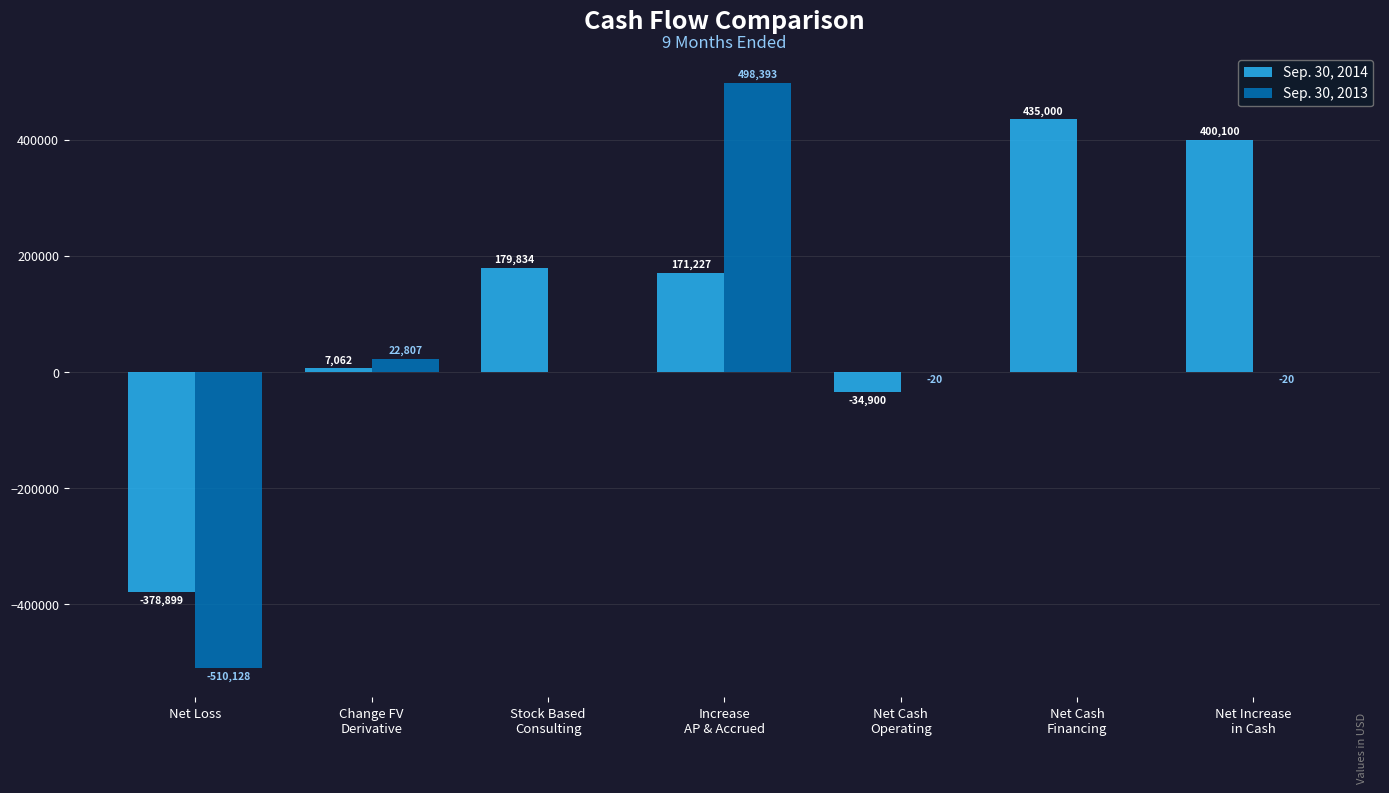

What is the sum of all Sep. 30, 2013 values?

11032